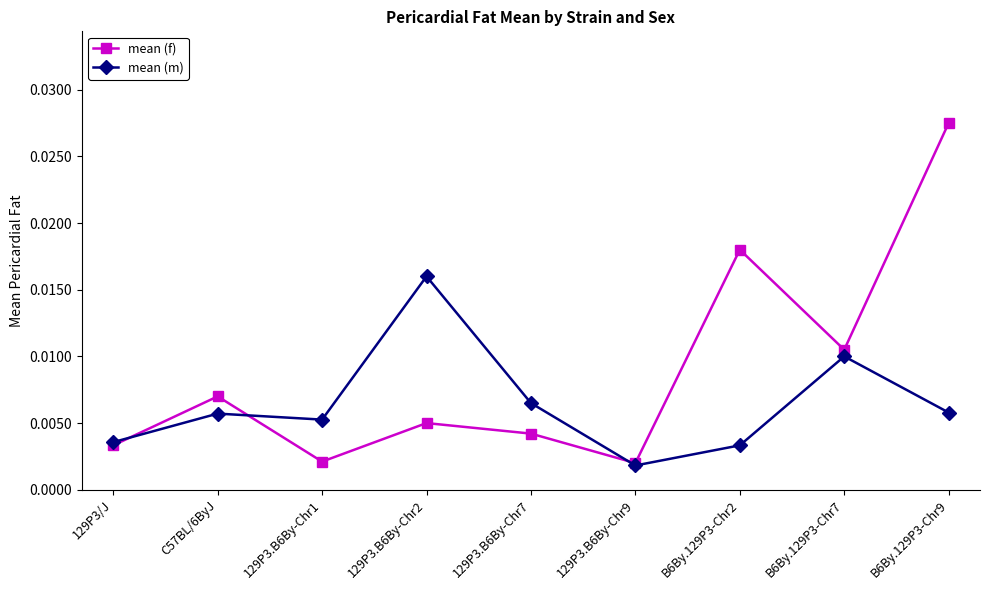

Rank the series by their average value, from lowest to highest.

mean (m), mean (f)